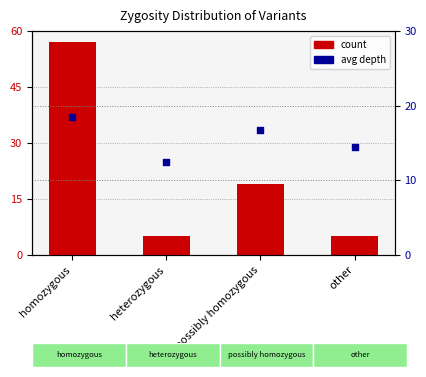

Which series has the widest spread of Y values?

count